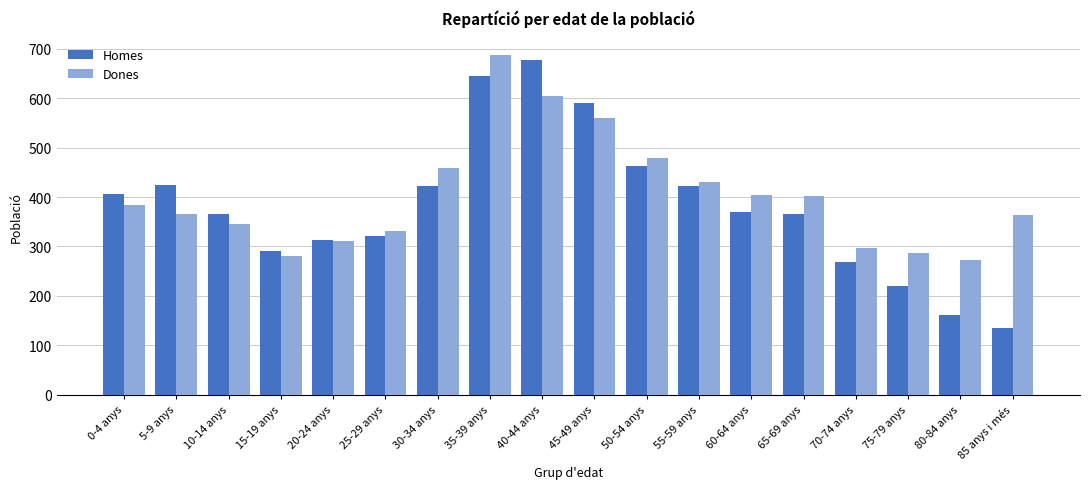

What are all the series names shown in the legend?

Homes, Dones